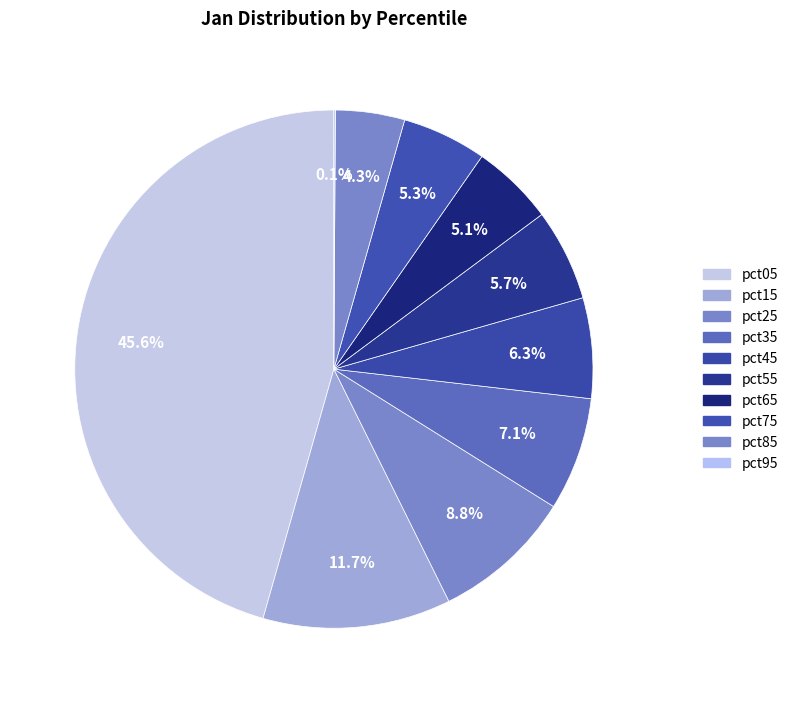

How many segments does this pie chart have?

10